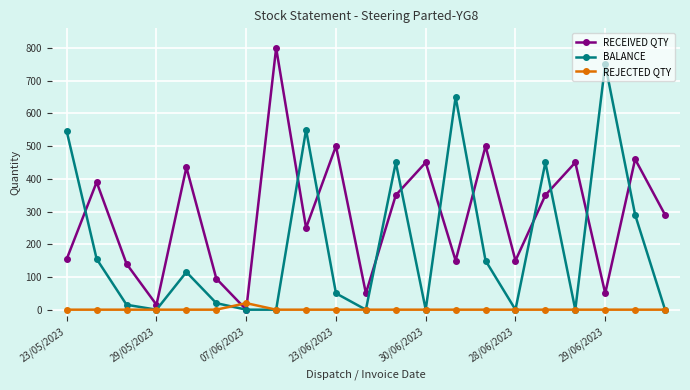

True or false: RECEIVED QTY and REJECTED QTY intersect in this chart.

True